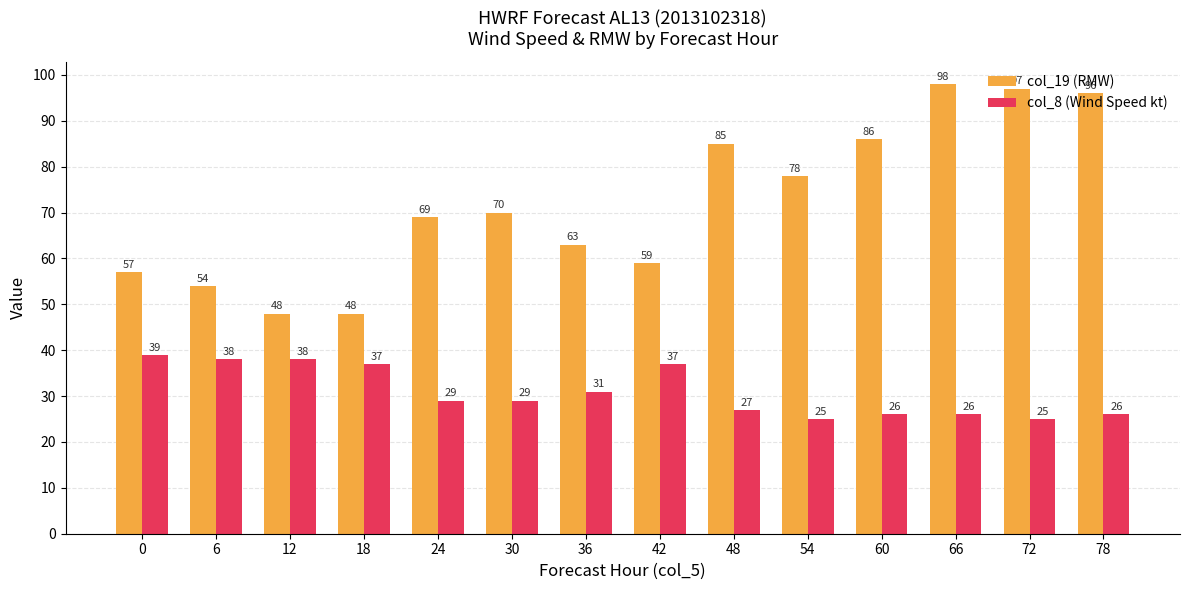

How many groups of bars are there?

14